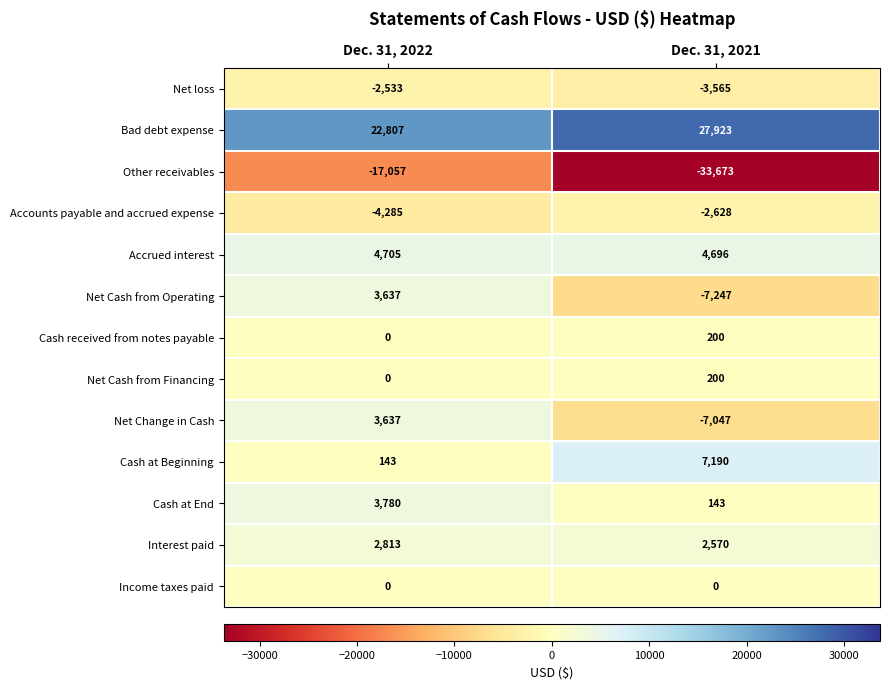

The value of Cash received from notes payable at Dec. 31, 2021 is 200. True or false?

True